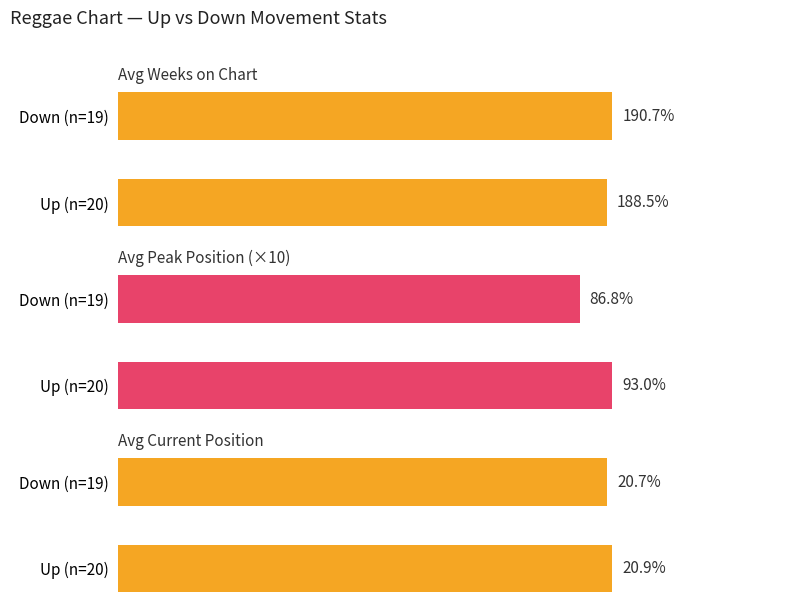

What is the spread (max minus min) of values at 1?

169.9